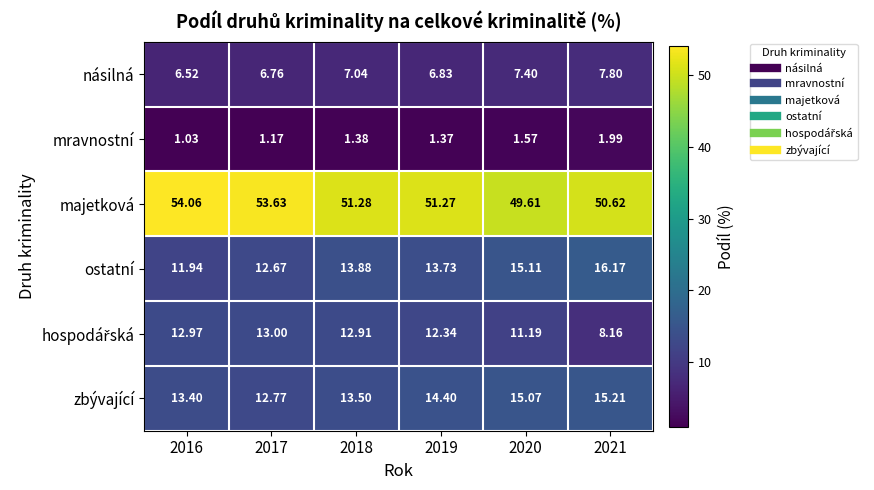

Which series has the largest total across all categories?

majetková